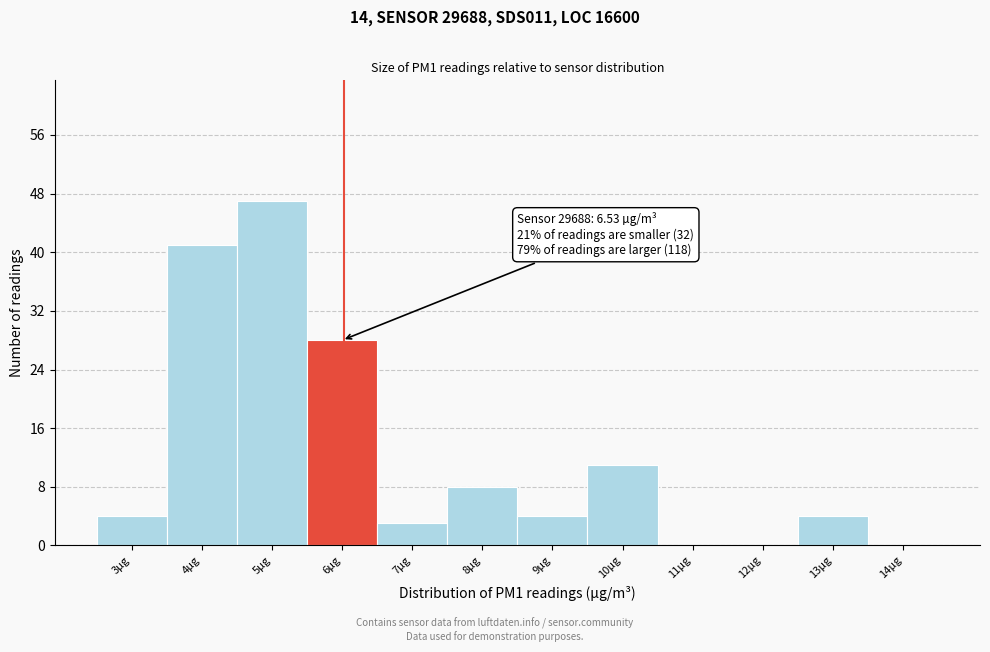

Reading left to right, extract all data points from this chart.

3µg=4	4µg=41	5µg=47	6µg=28	7µg=3	8µg=8	9µg=4	10µg=11	11µg=0	12µg=0	13µg=4	14µg=0